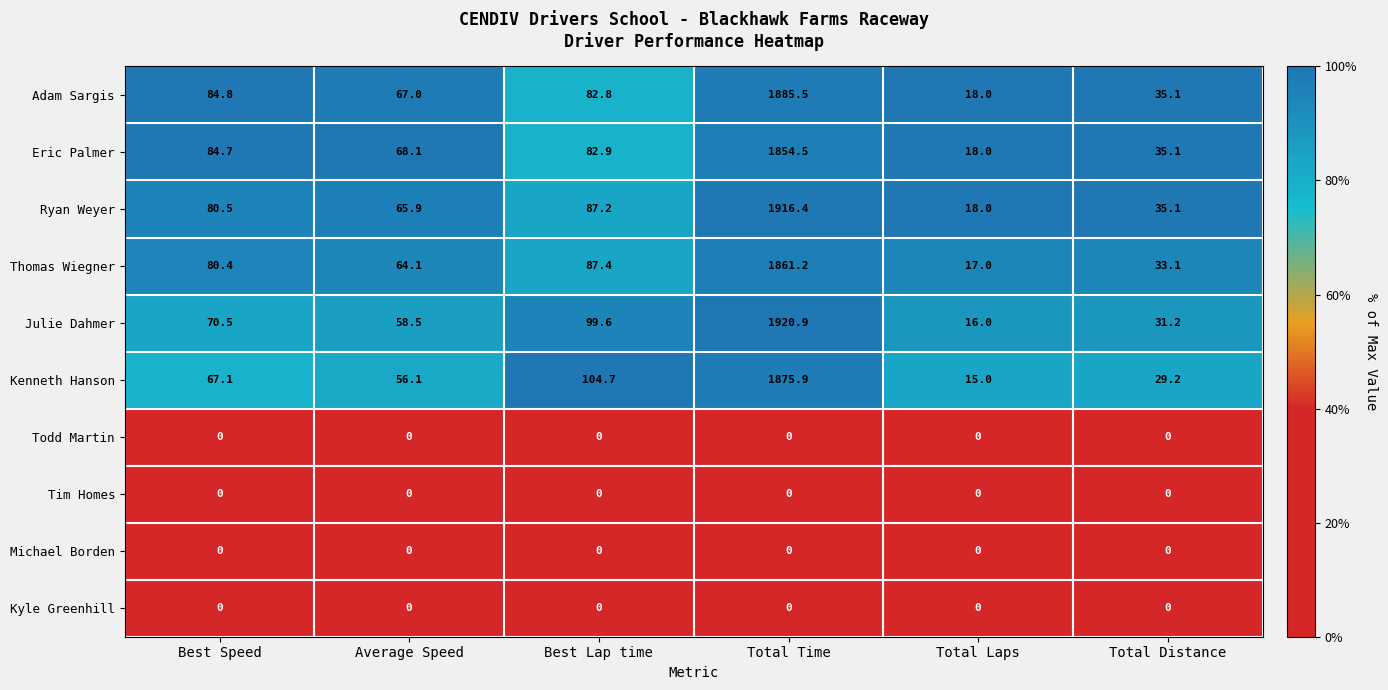

What is the difference between the maximum and minimum values in the Kenneth Hanson series?

1860.9